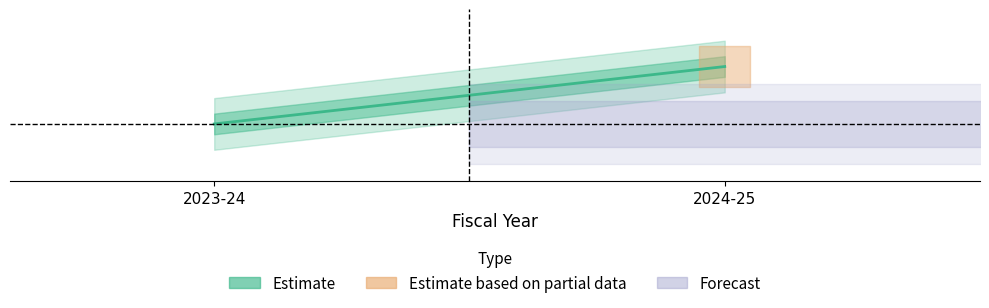

How many values are between 1 and 2?

2